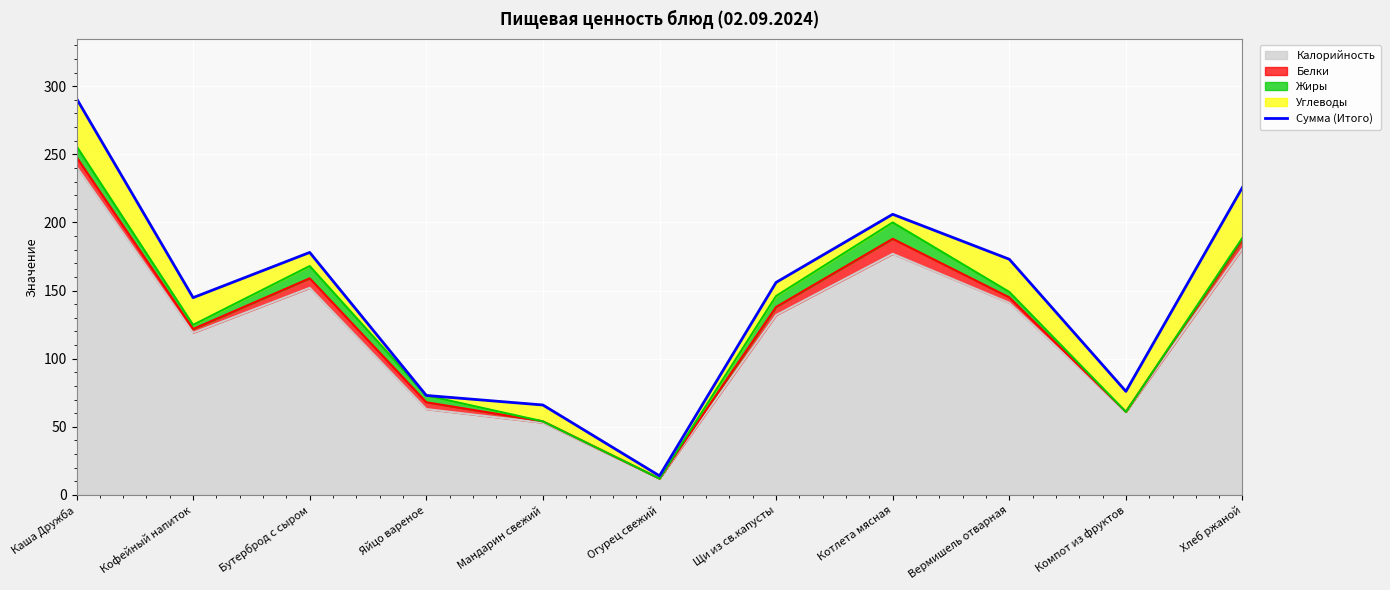

What is the label of the 9th point from the left?

Вермишель отварная